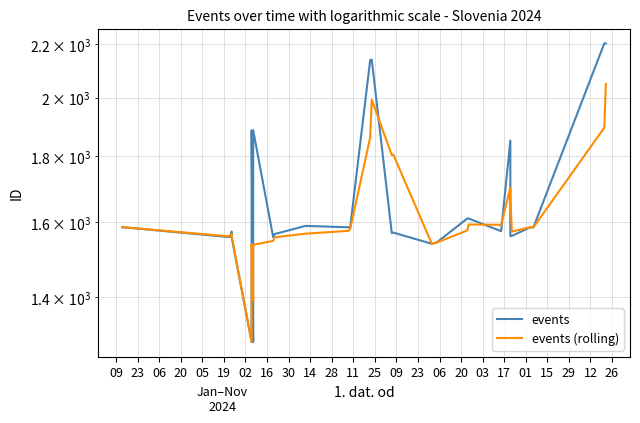

Rank the series by their maximum value, from lowest to highest.

events (rolling), events